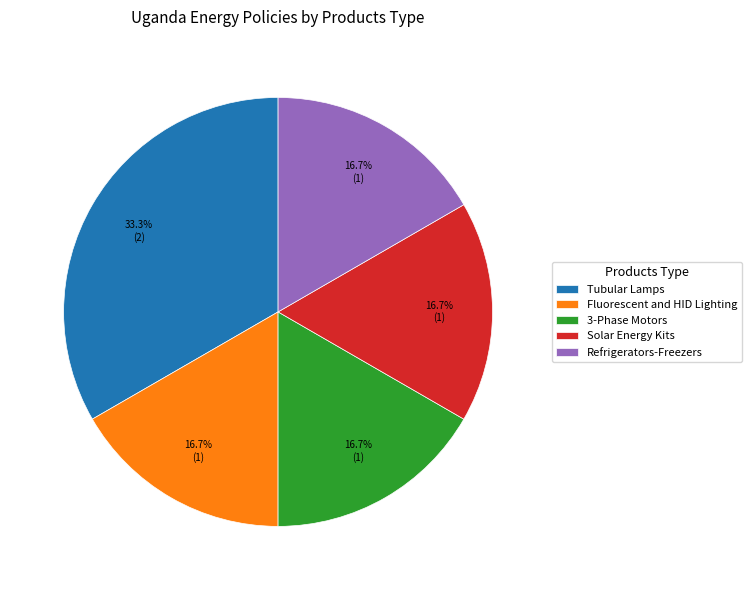

Is there any slice that represents more than half of the pie?

No